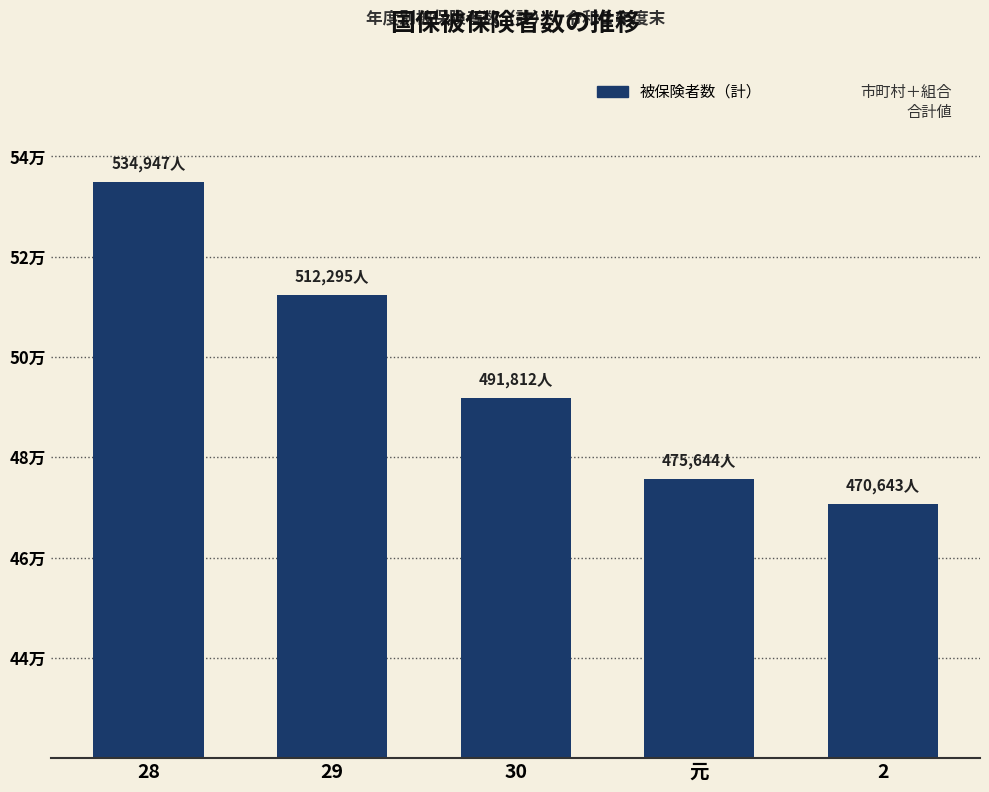

Does the chart contain any negative values?

No